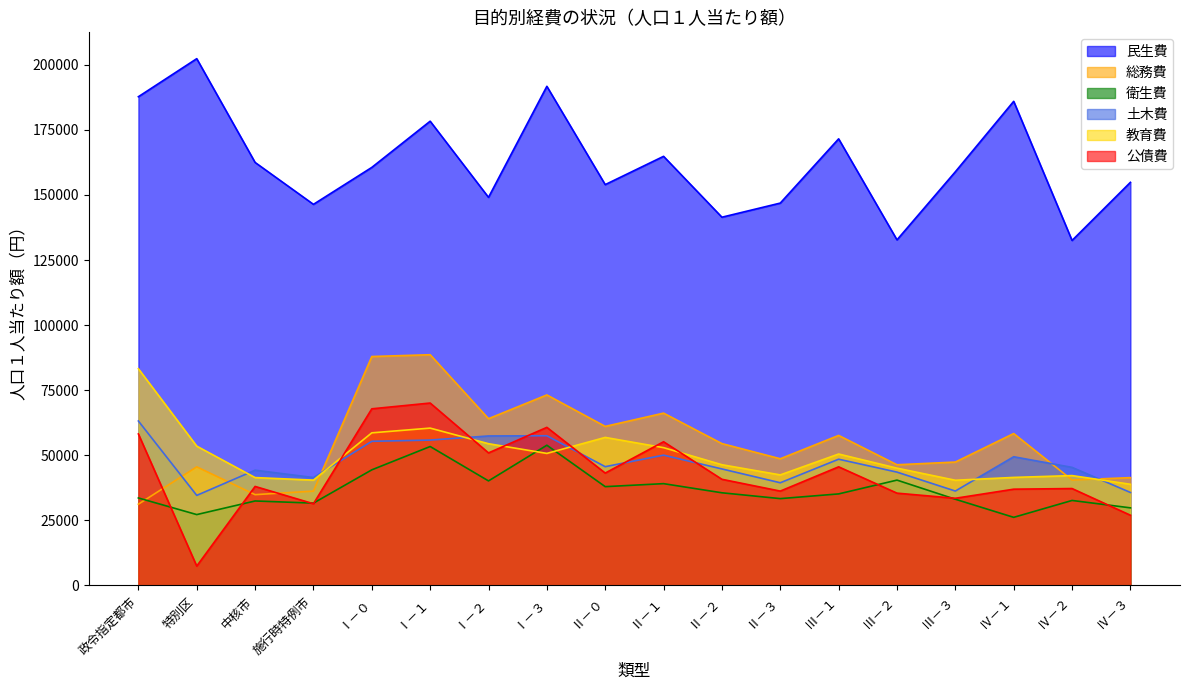

How many lines are shown in the chart?

6